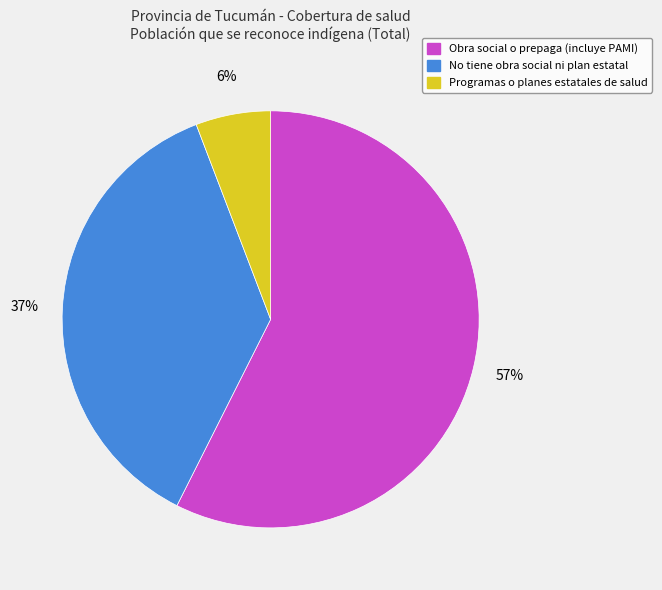

How many slices are in this pie chart?

3